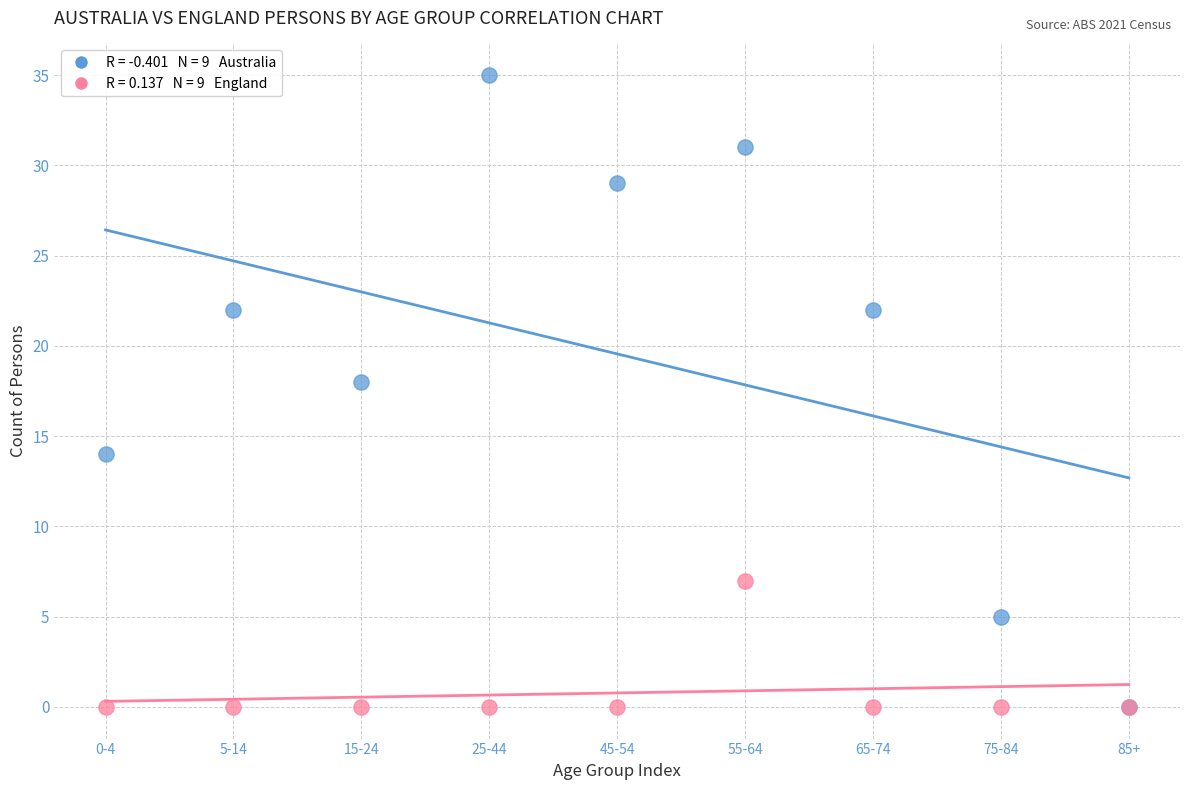

Across all series, what Y value is closest to 17?

18